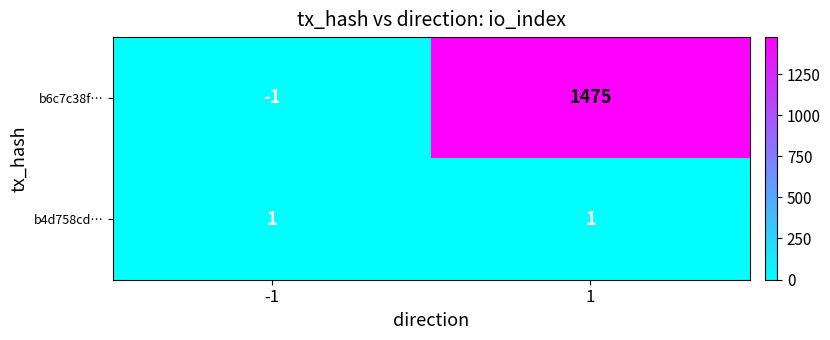

Is it true that b4d758cd… equals 0 at -1?

False